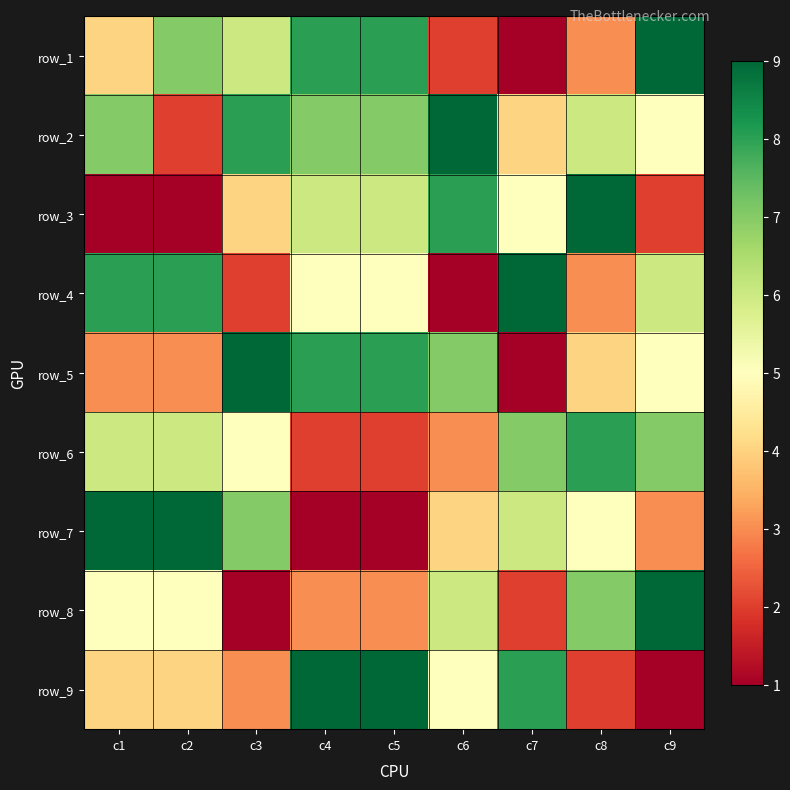

What is the greatest value displayed?

9